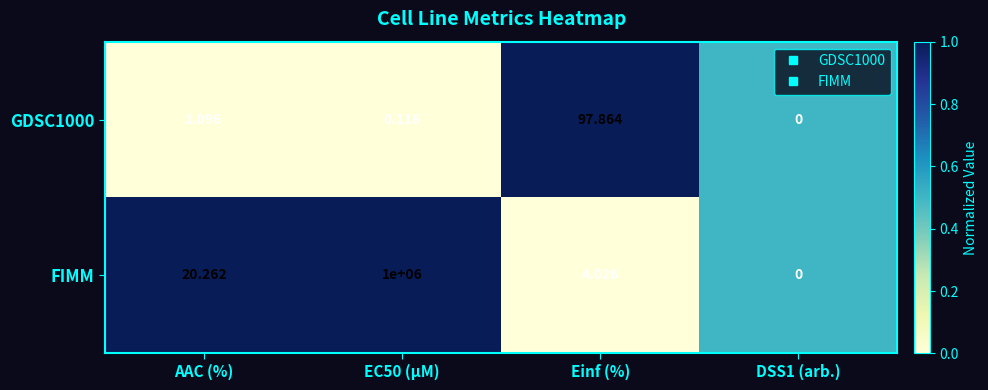

Is the value of GDSC1000 at Einf (%) greater than the value of FIMM at EC50 (µM)?

No